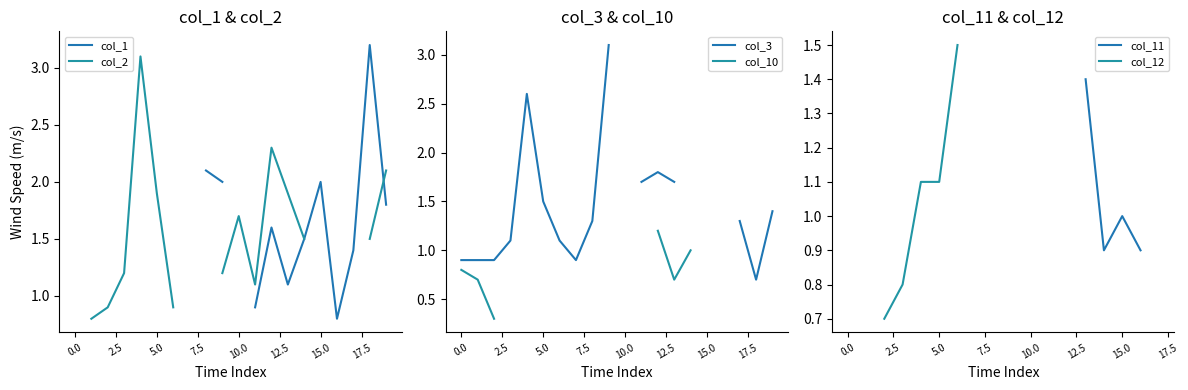

Does the chart have visible grid lines?

No